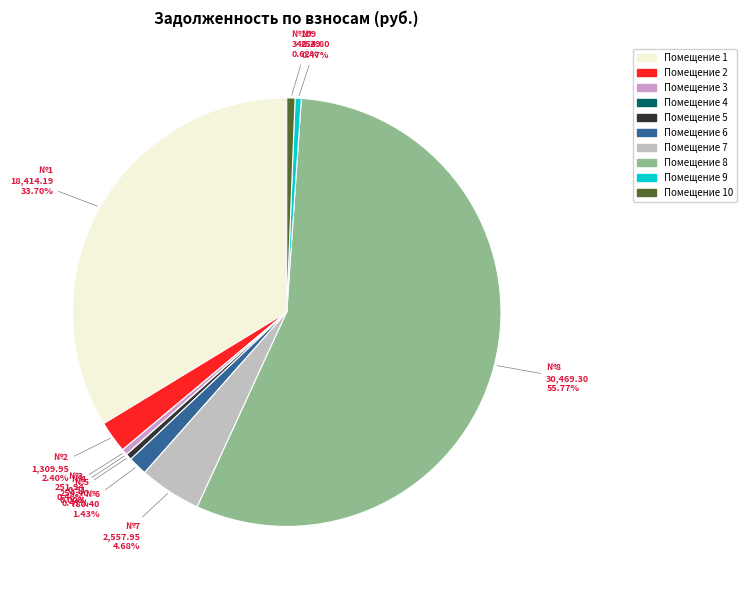

Is there a majority slice in this chart?

Yes